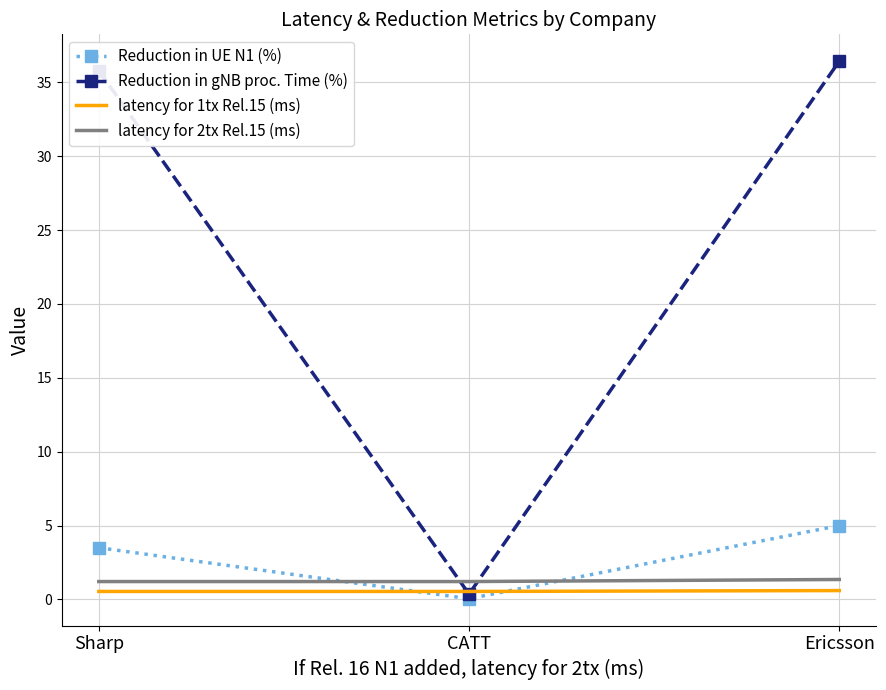

Which series has the largest total across all categories?

Reduction in gNB proc. Time (%)